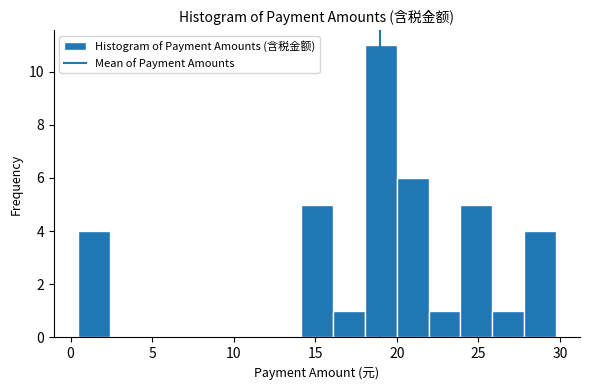

Read against the x-axis, roughly where is the centre of the tallest bar?

19.0